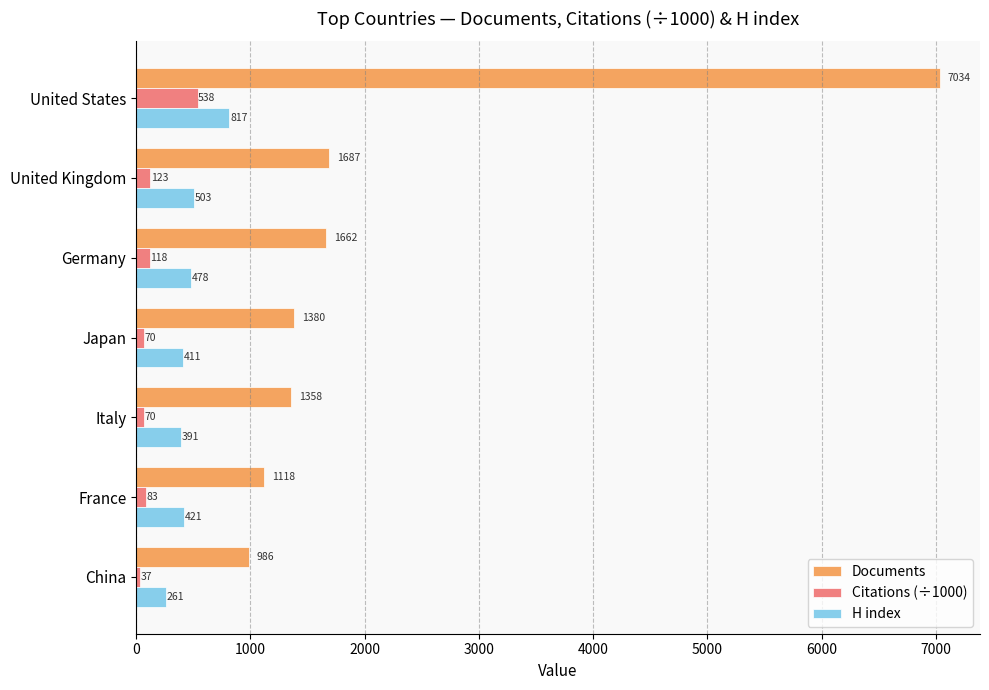

True or false: H index has a value of 811.4 at United Kingdom.

False